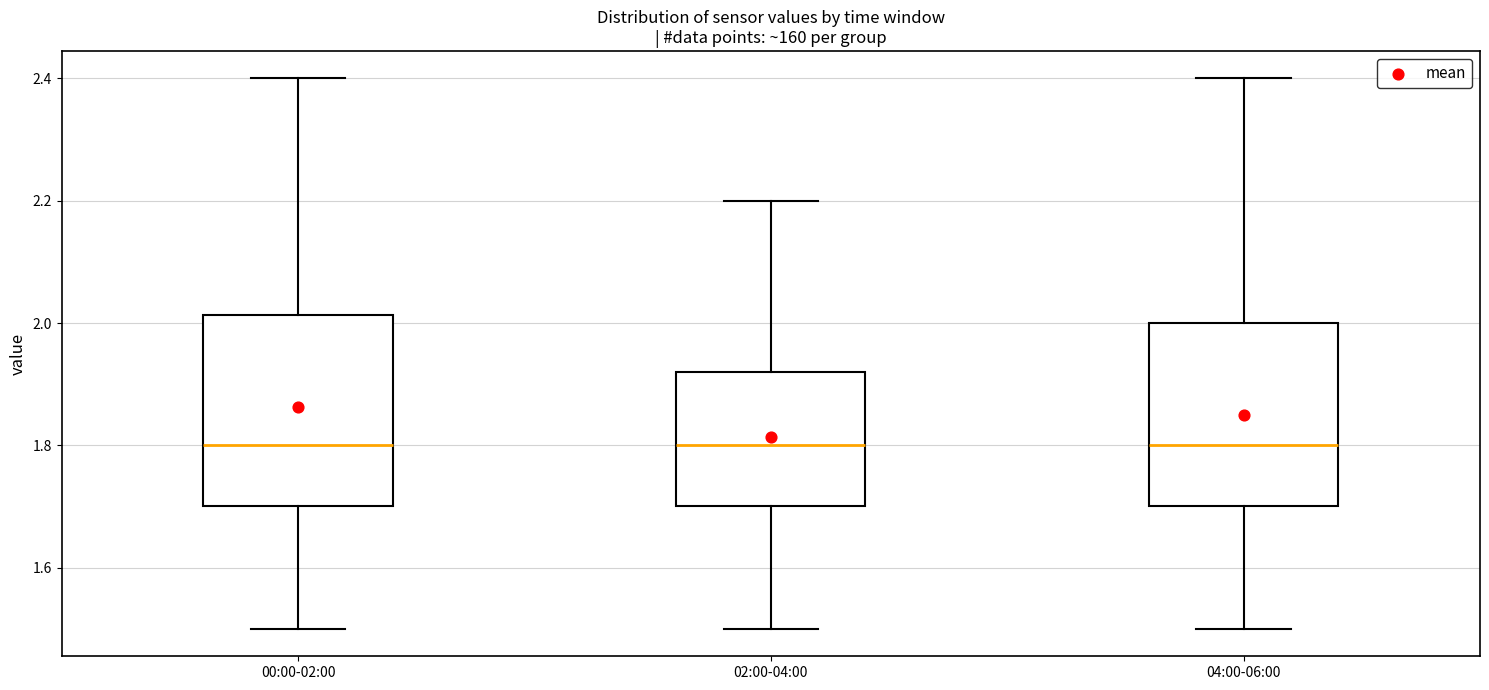

Where does the lower whisker of the box for 04:00-06:00 end on the y-axis? The values are not printed on the chart, so give them approximately, as read against the axis.

1.50